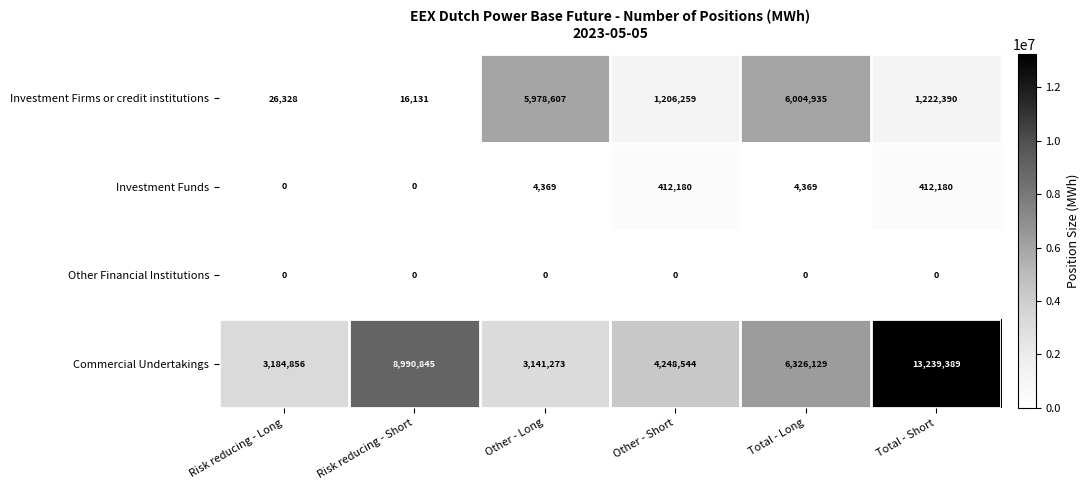

Reading left to right, list all the values displayed in this chart.

Investment Firms or credit institutions: Risk reducing - Long=26328	Risk reducing - Short=16131	Other - Long=5978607	Other - Short=1206259	Total - Long=6004935	Total - Short=1222390
Investment Funds: Risk reducing - Long=0	Risk reducing - Short=0	Other - Long=4369	Other - Short=412180	Total - Long=4369	Total - Short=412180
Other Financial Institutions: Risk reducing - Long=0	Risk reducing - Short=0	Other - Long=0	Other - Short=0	Total - Long=0	Total - Short=0
Commercial Undertakings: Risk reducing - Long=3184856	Risk reducing - Short=8990845	Other - Long=3141273	Other - Short=4248544	Total - Long=6326129	Total - Short=13239389